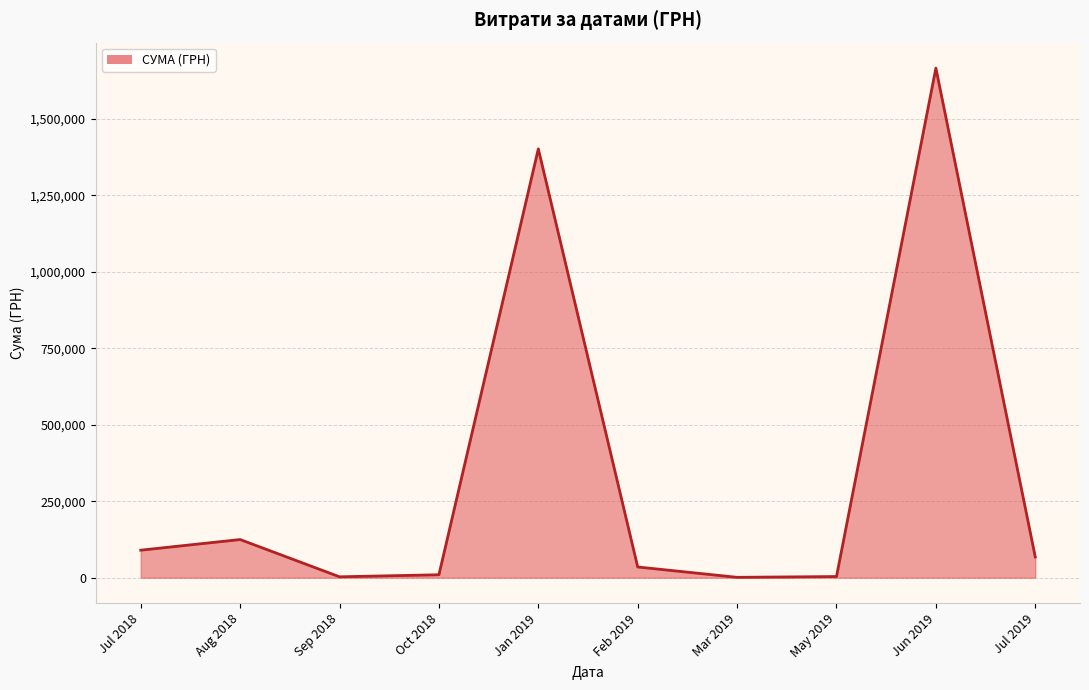

What is the difference between the maximum and minimum values?

1665019.0